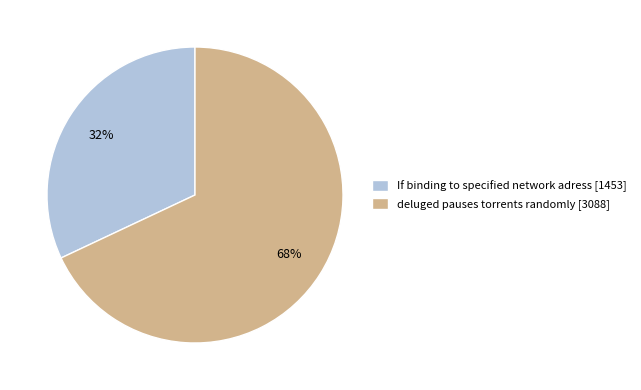

How many segments does this pie chart have?

2